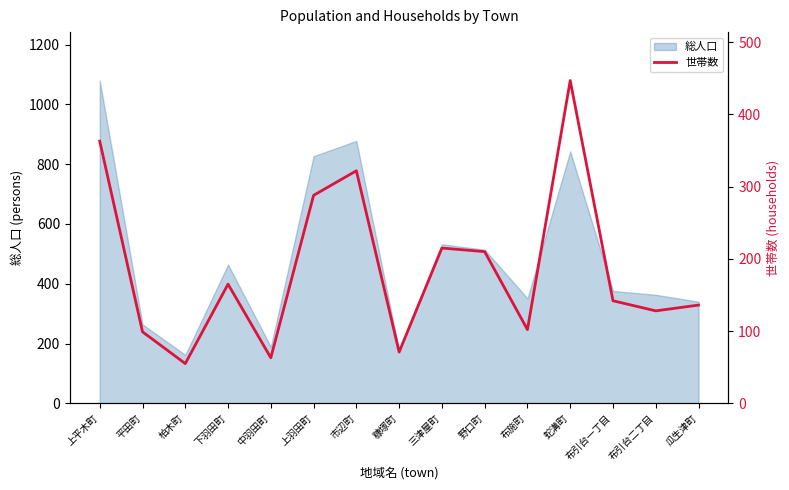

Reading left to right, what are all the values shown in this chart?

363	99	55	165	63	288	322	71	215	210	102	447	142	128	136